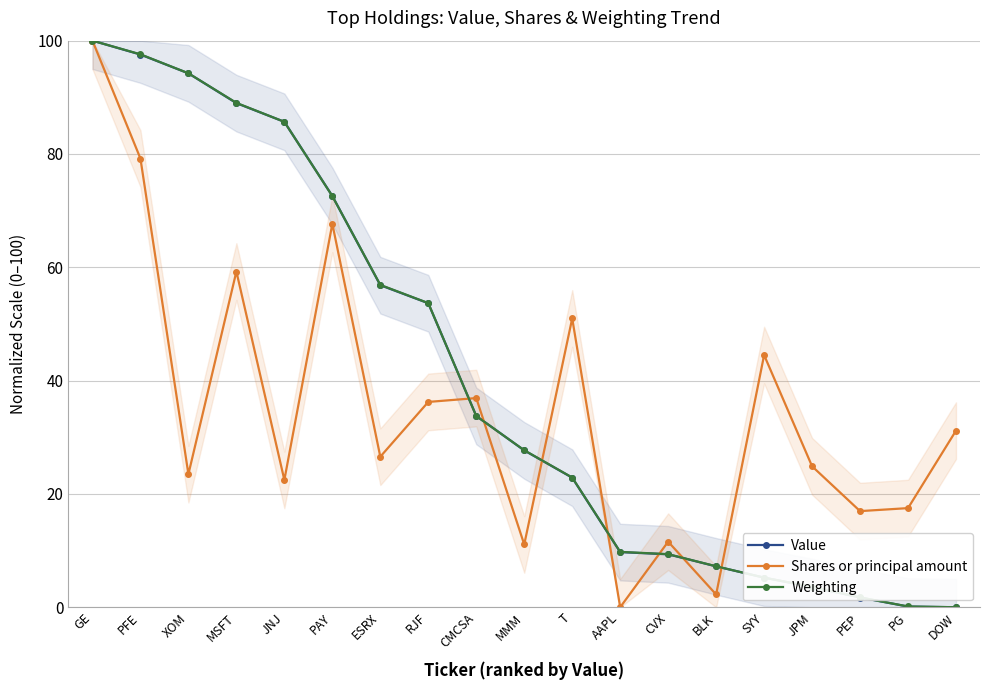

What is the difference between the Shares or principal amount values at SYY and RJF?

8.3